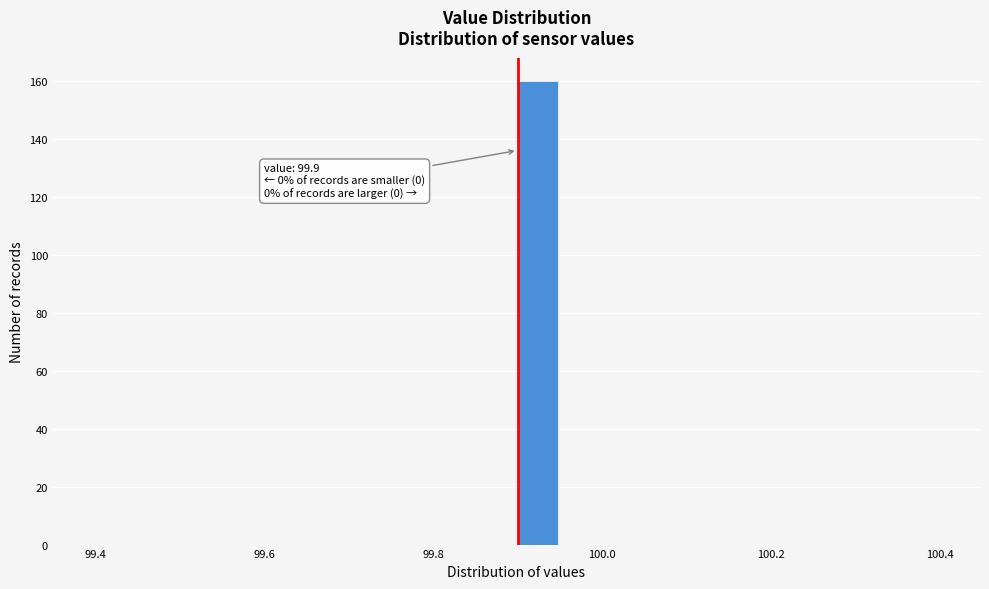

Read against the x-axis, roughly where is the centre of the tallest bar?

99.92